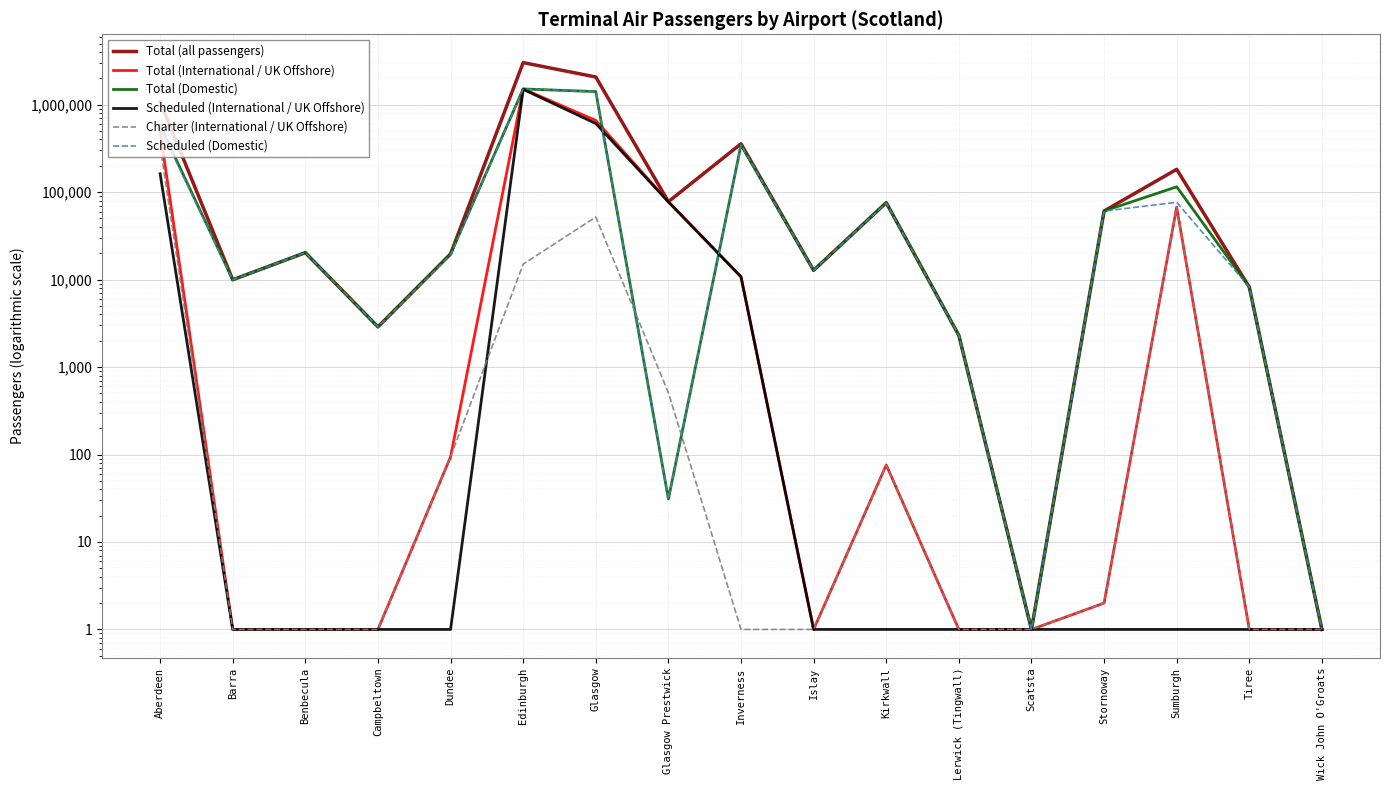

Which series has the largest total across all categories?

Total (all passengers)